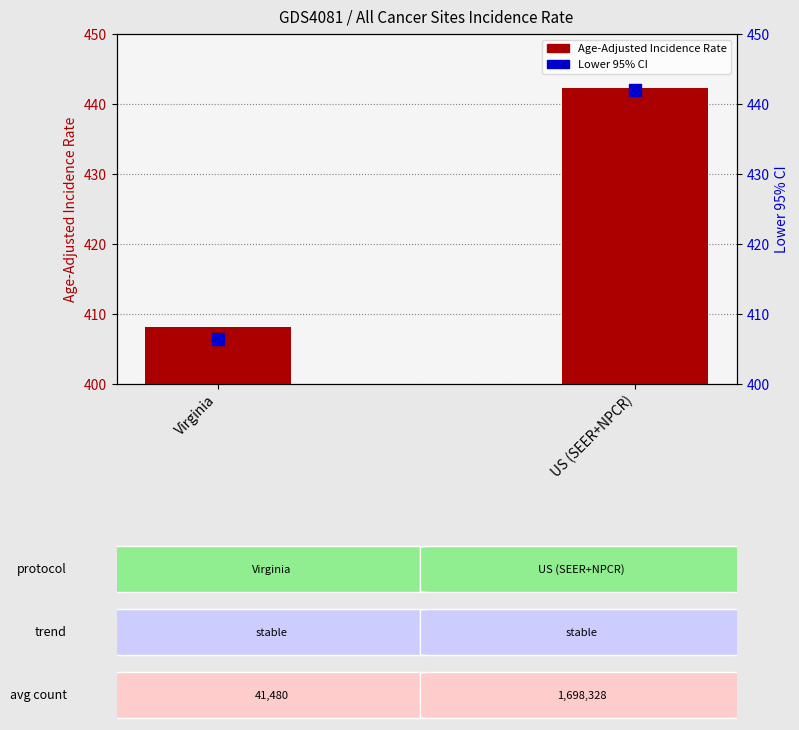

List the series in order of their overall mean, lowest first.

Lower 95% CI, Age-Adjusted Incidence Rate